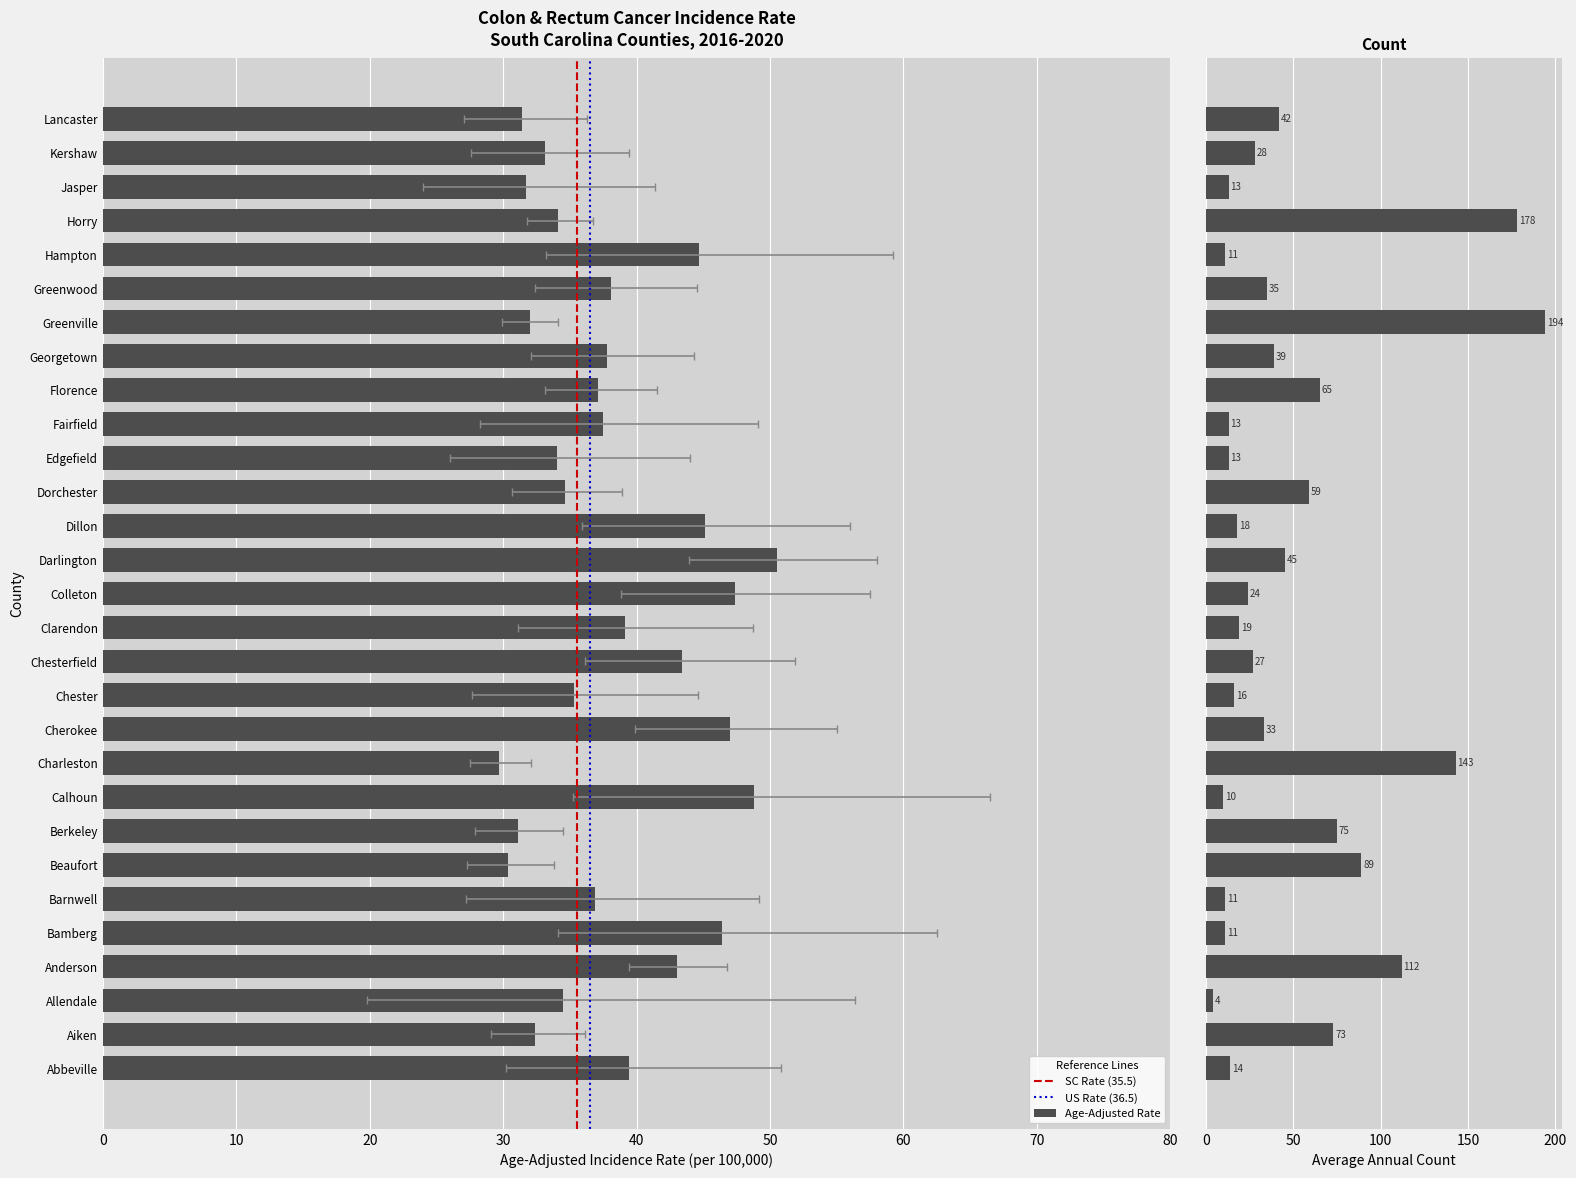

Count the number of data series in this chart.

2